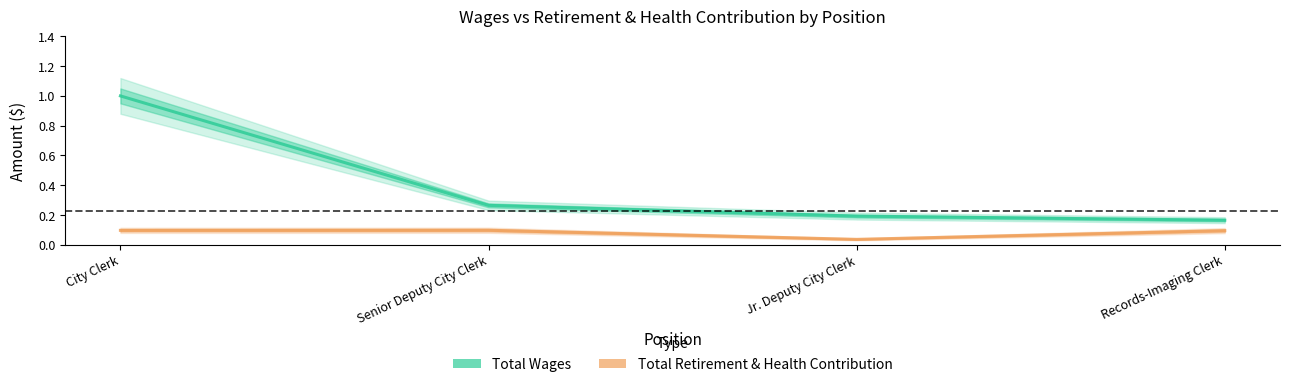

The Total Wages series shows 0.3 at Records-Imaging Clerk. True or false?

False